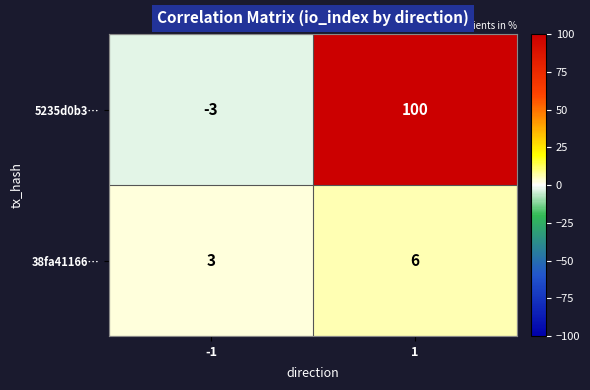

What is the maximum value shown in the chart?

100